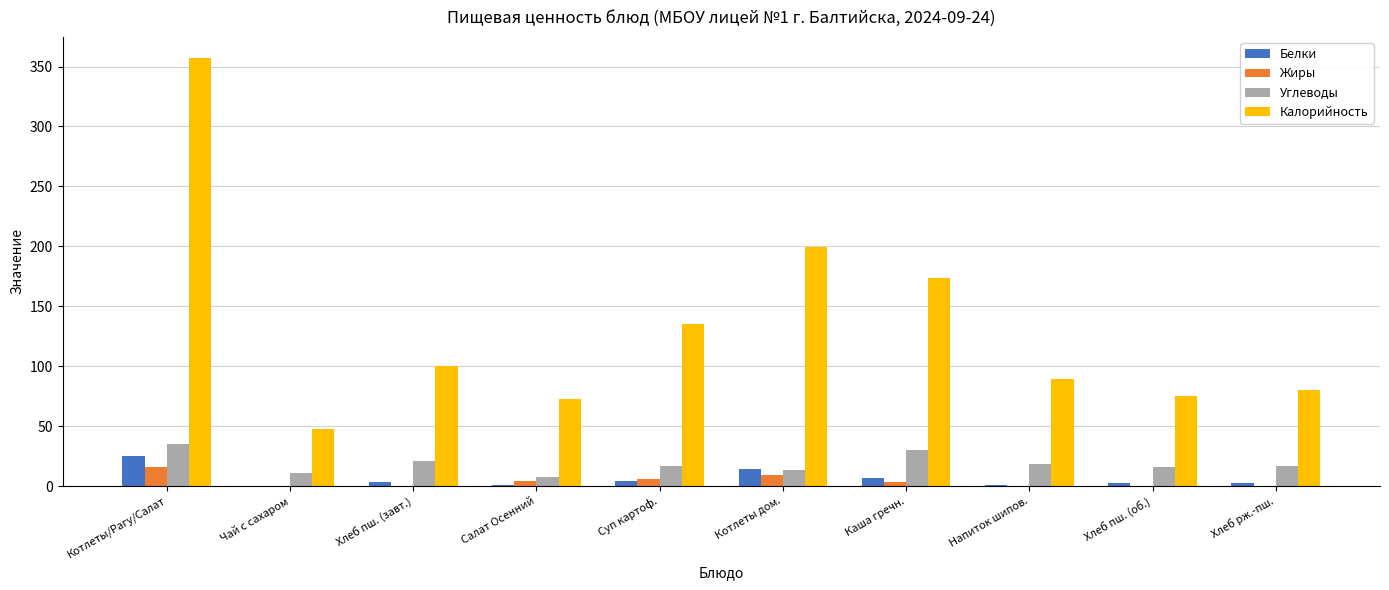

What is the greatest value displayed?

356.9